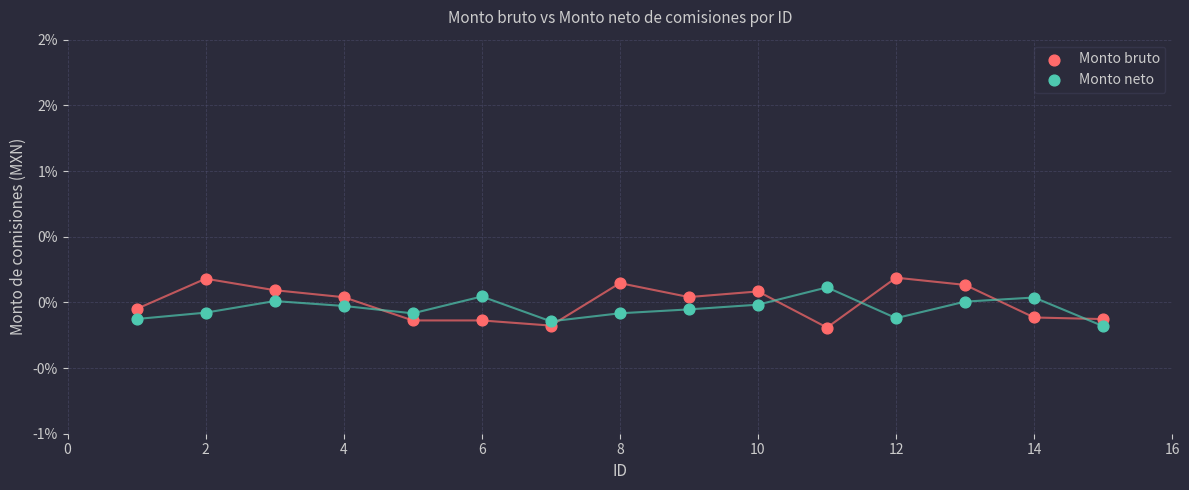

Which series has the largest Y range (max minus min)?

Monto bruto